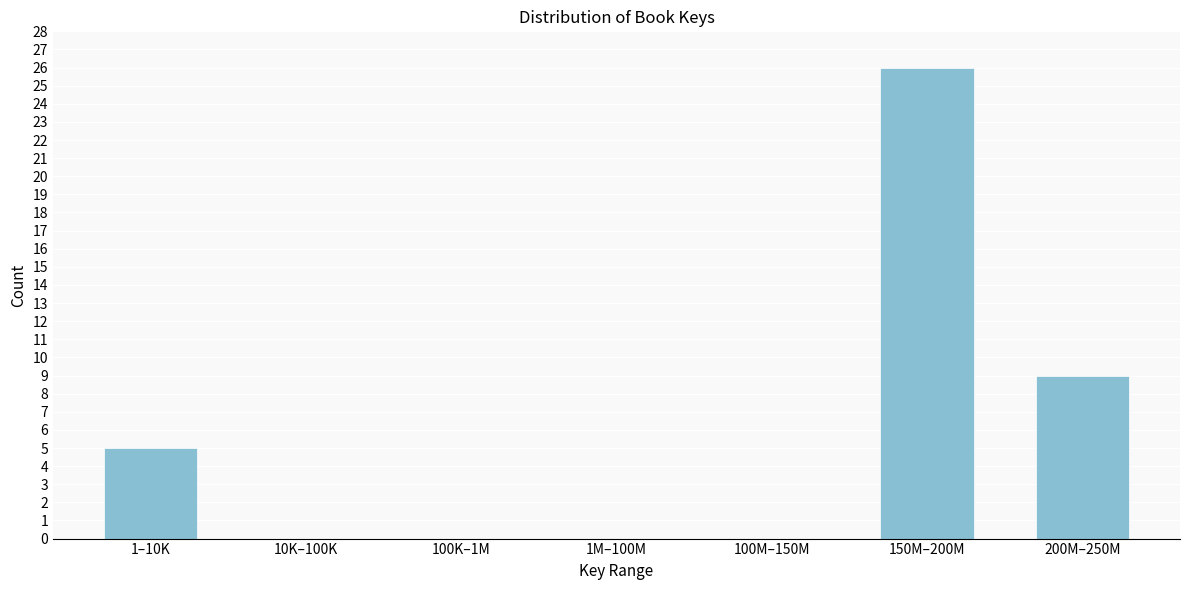

Reading left to right, list all the values displayed in this chart.

1–10K=5	10K–100K=0	100K–1M=0	1M–100M=0	100M–150M=0	150M–200M=26	200M–250M=9